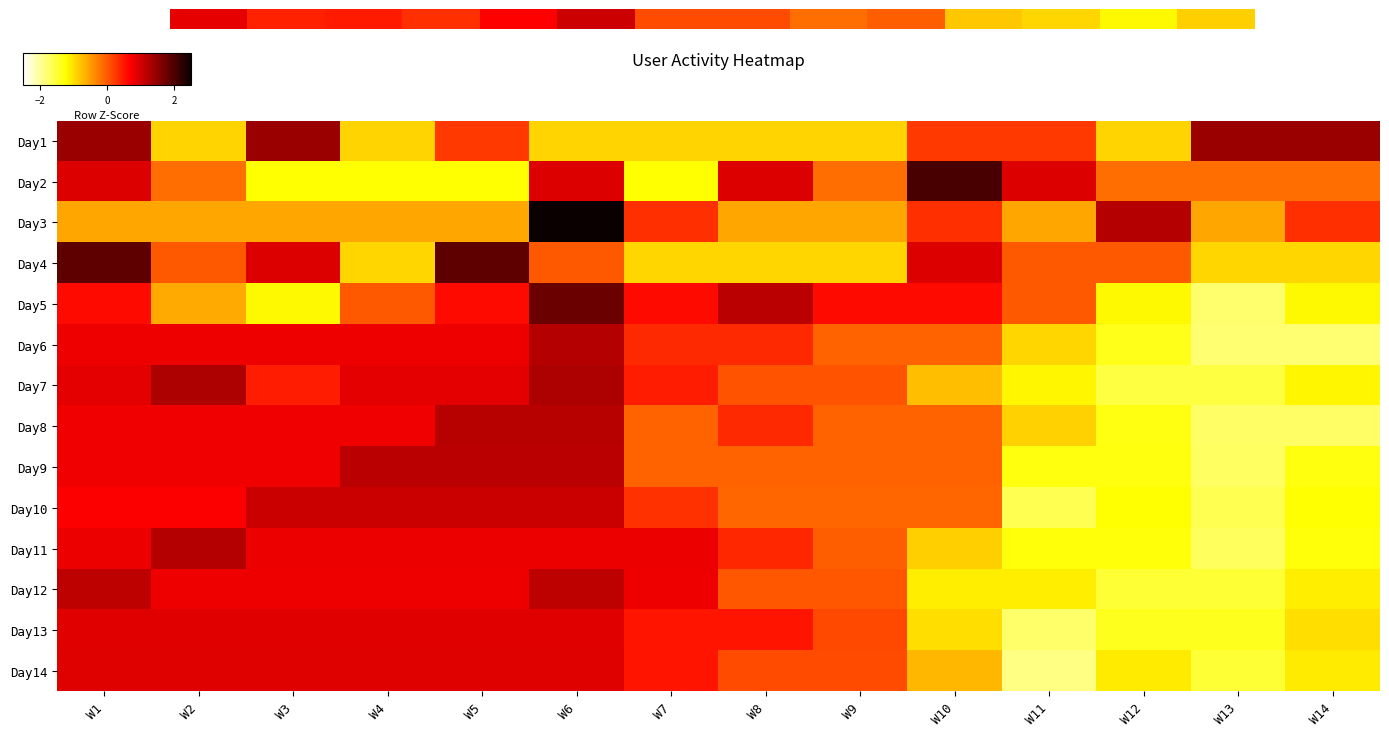

At which category is the sum across all series the highest?

W6